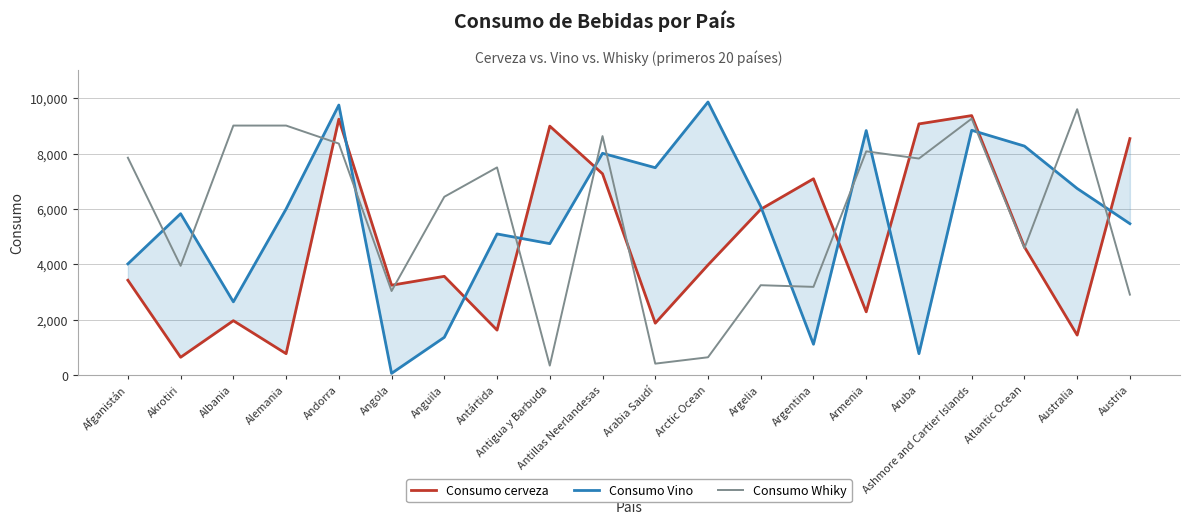

Which series has the widest spread of values?

Consumo Vino